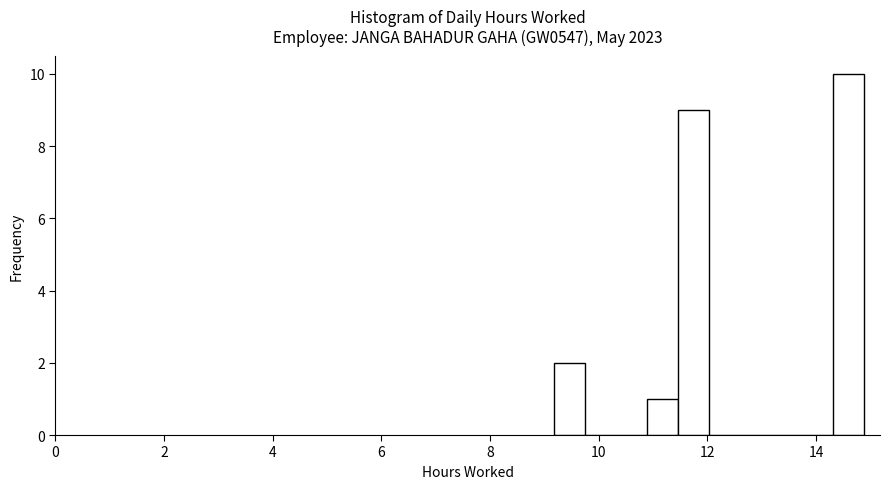

Read against the x-axis, roughly where is the centre of the tallest bar?

14.6